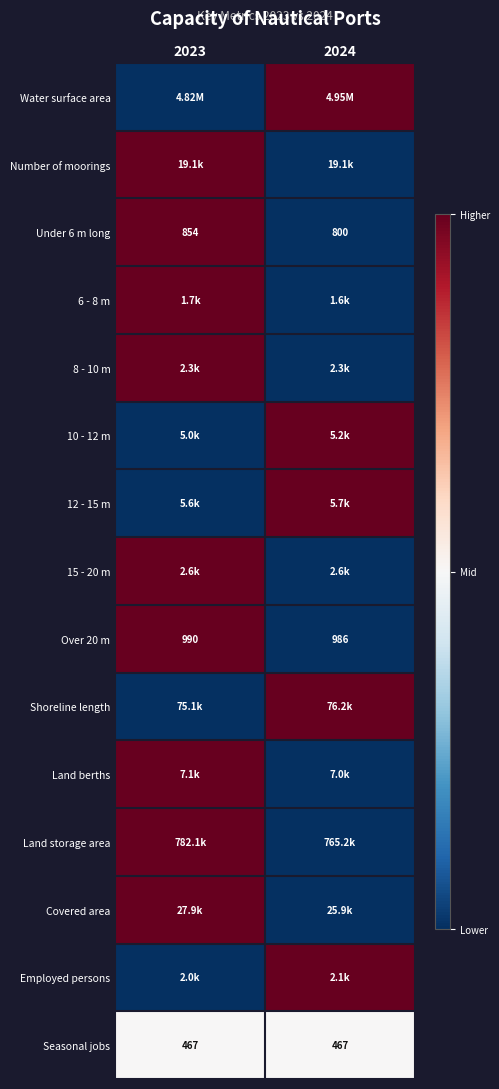

What is the average value of the Over 20 m series?

988